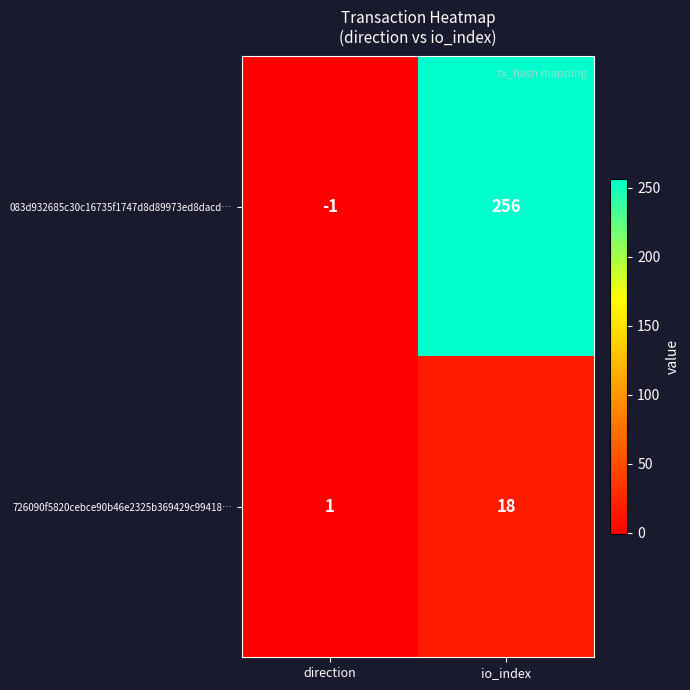

What is the maximum value for 083d932685c30c16735f1747d8d89973ed8dacd…?

256